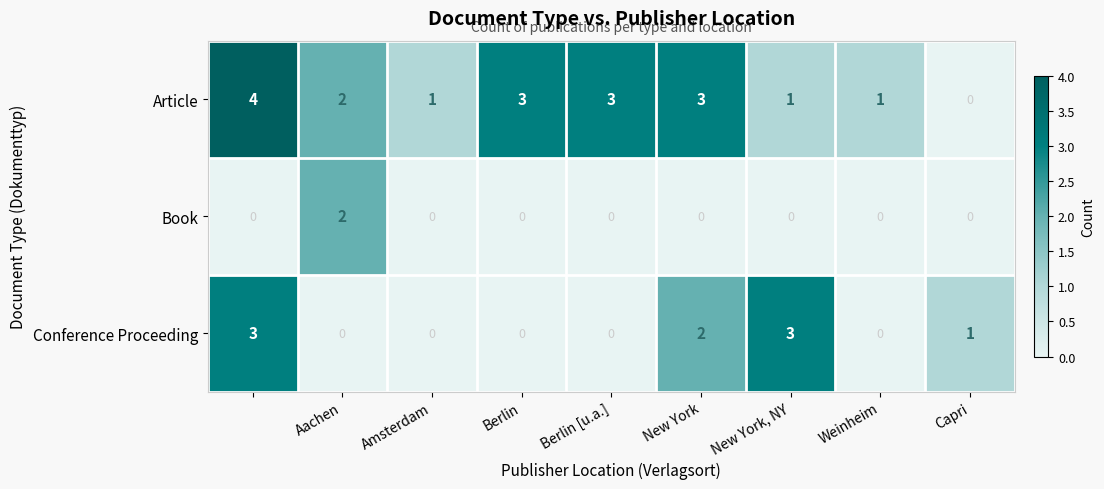

What is the maximum value shown in the chart?

4